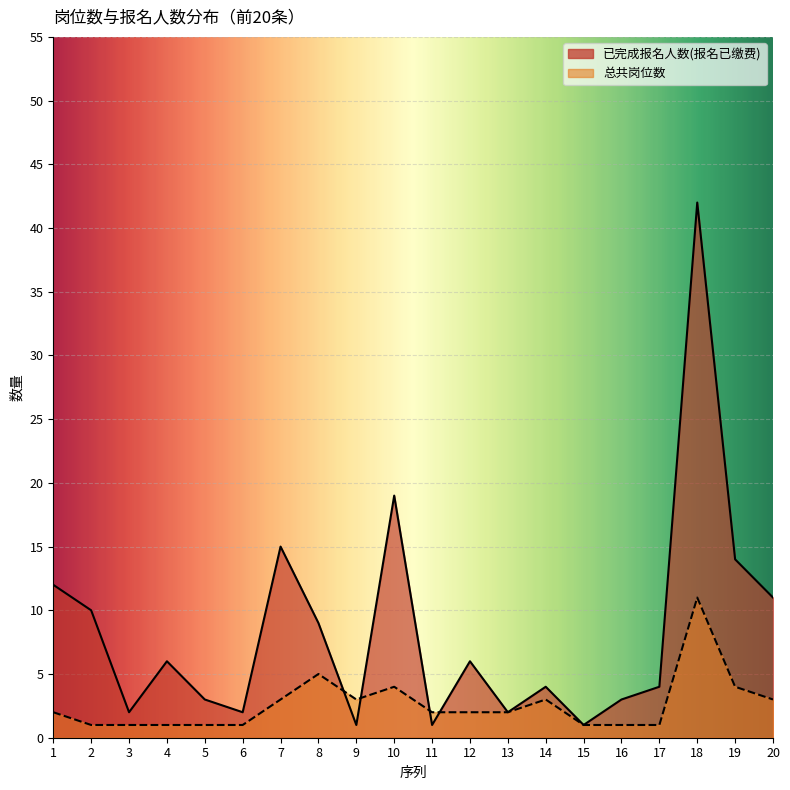

Is the value of 已完成报名人数(报名已缴费) at 10 greater than the value of 总共岗位数 at 1?

Yes